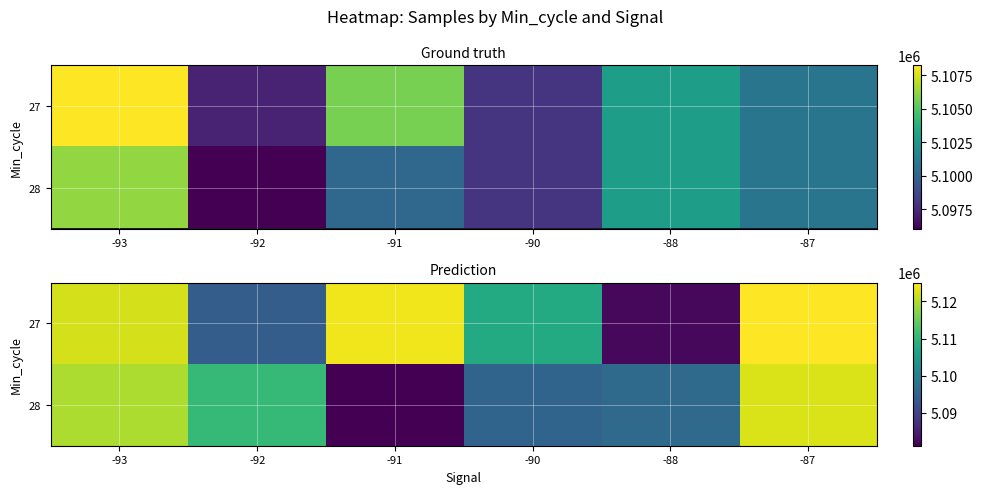

True or false: 27 has a value of 1511552.4 at -88.

False